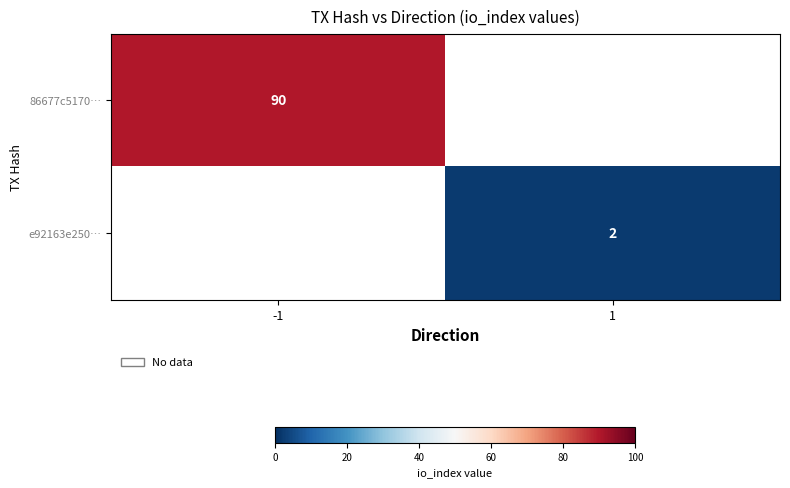

Count the number of categories in the chart.

2